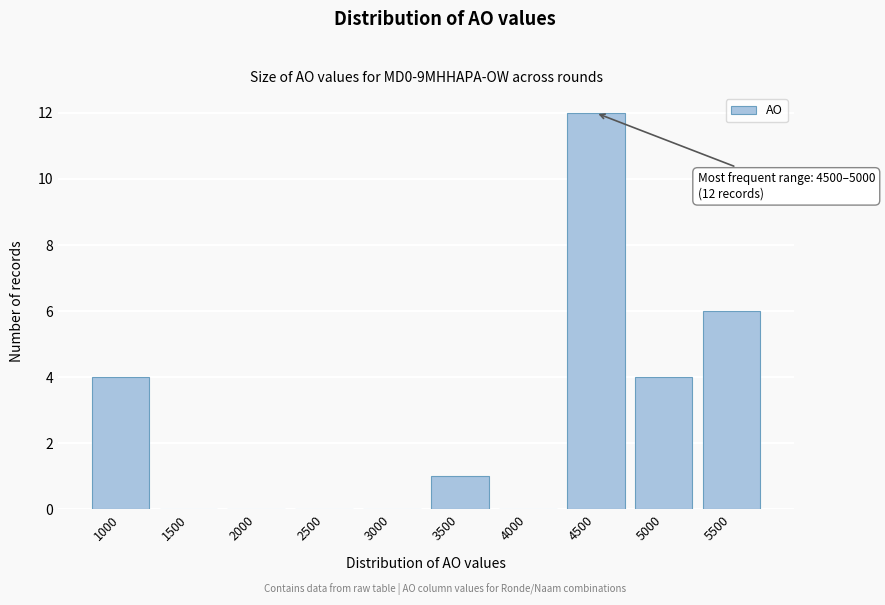

Reading left to right, what are all the values shown in this chart?

1000=4	1500=0	2000=0	2500=0	3000=0	3500=1	4000=0	4500=12	5000=4	5500=6